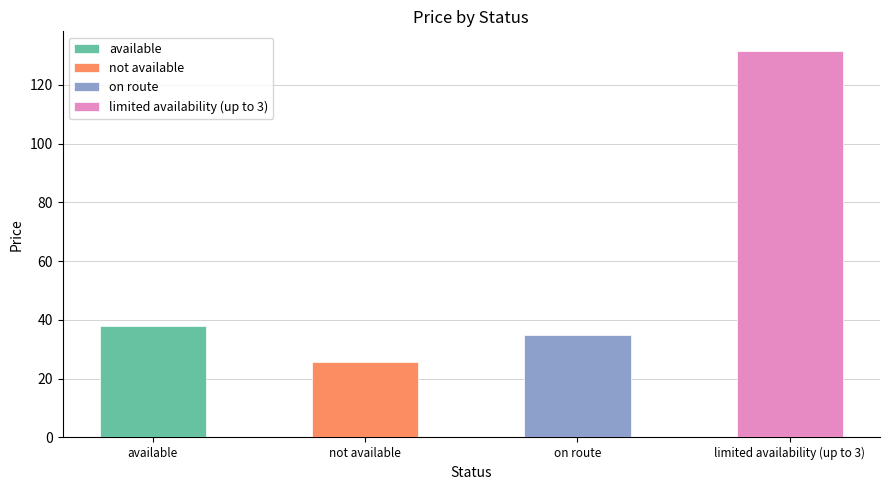

At which category does the chart reach its peak across all series?

limited availability (up to 3)